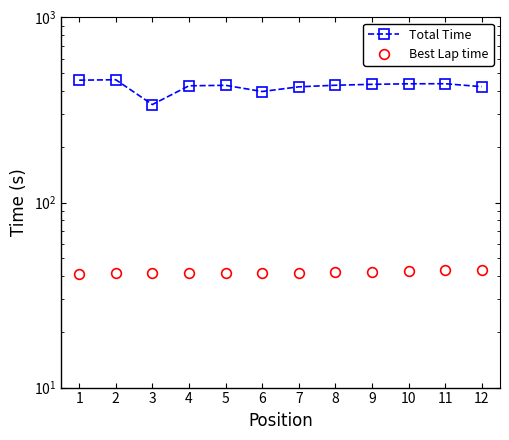

What is the value of the Total Time point at the 6th from the left?

397.9